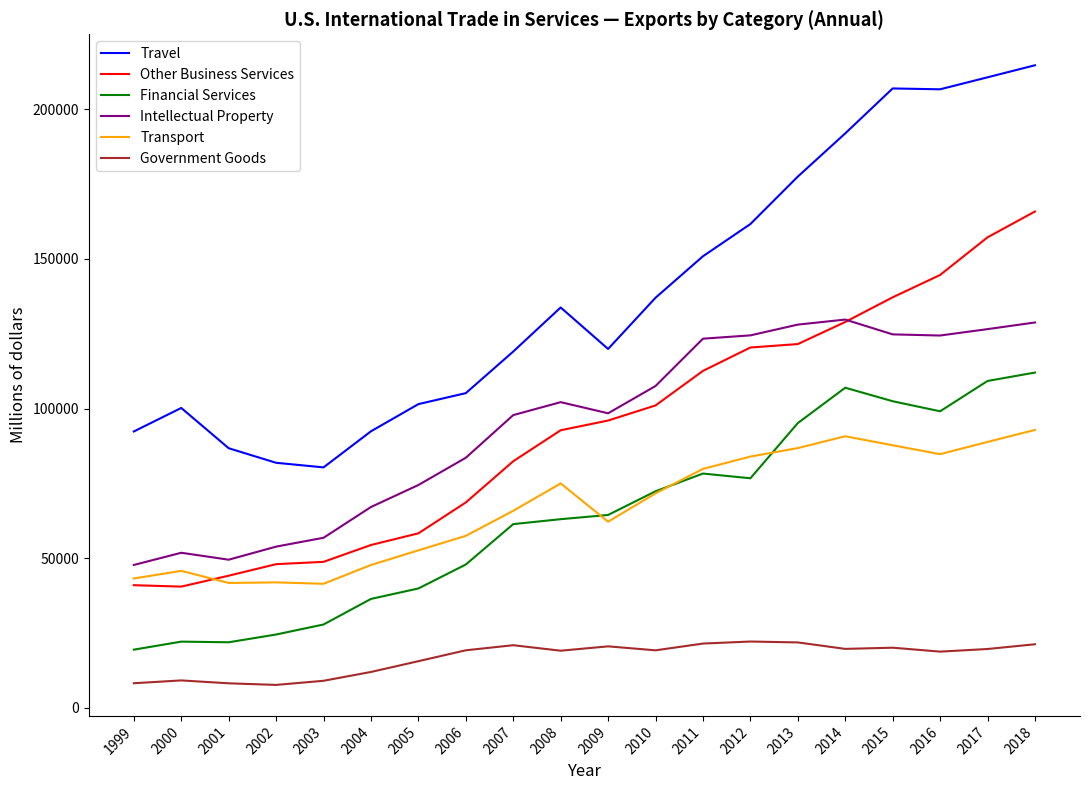

Which series has the largest total across all categories?

Travel